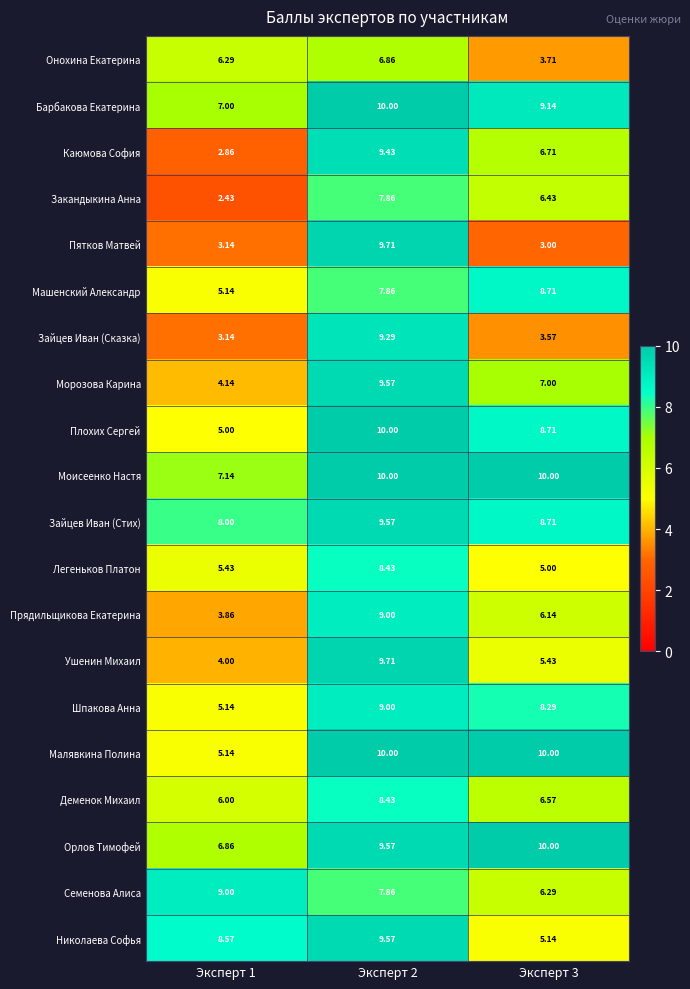

Which series changed the most between Эксперт 2 and Эксперт 3?

Пятков Матвей